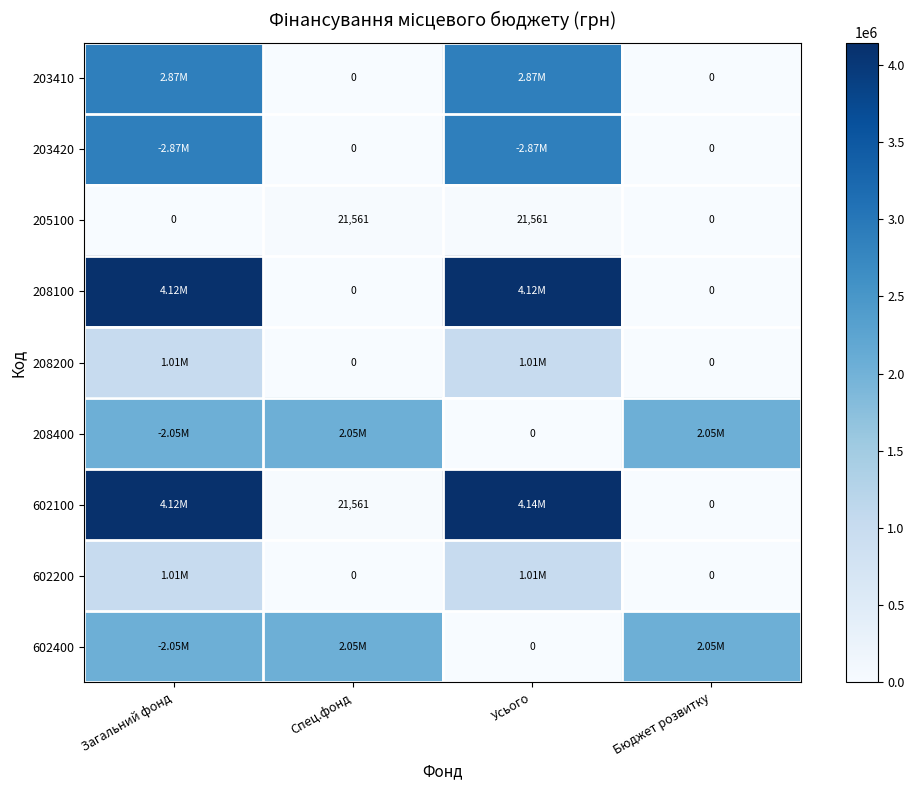

True or false: 208100 has a value of 0.0 at Бюджет розвитку.

True